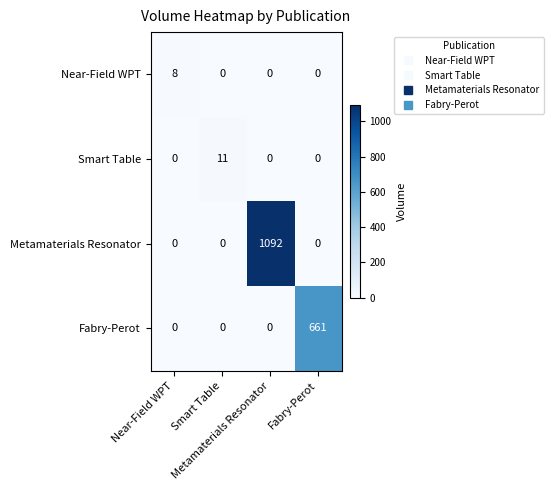

Which category has the highest value across all series?

Metamaterials Resonator